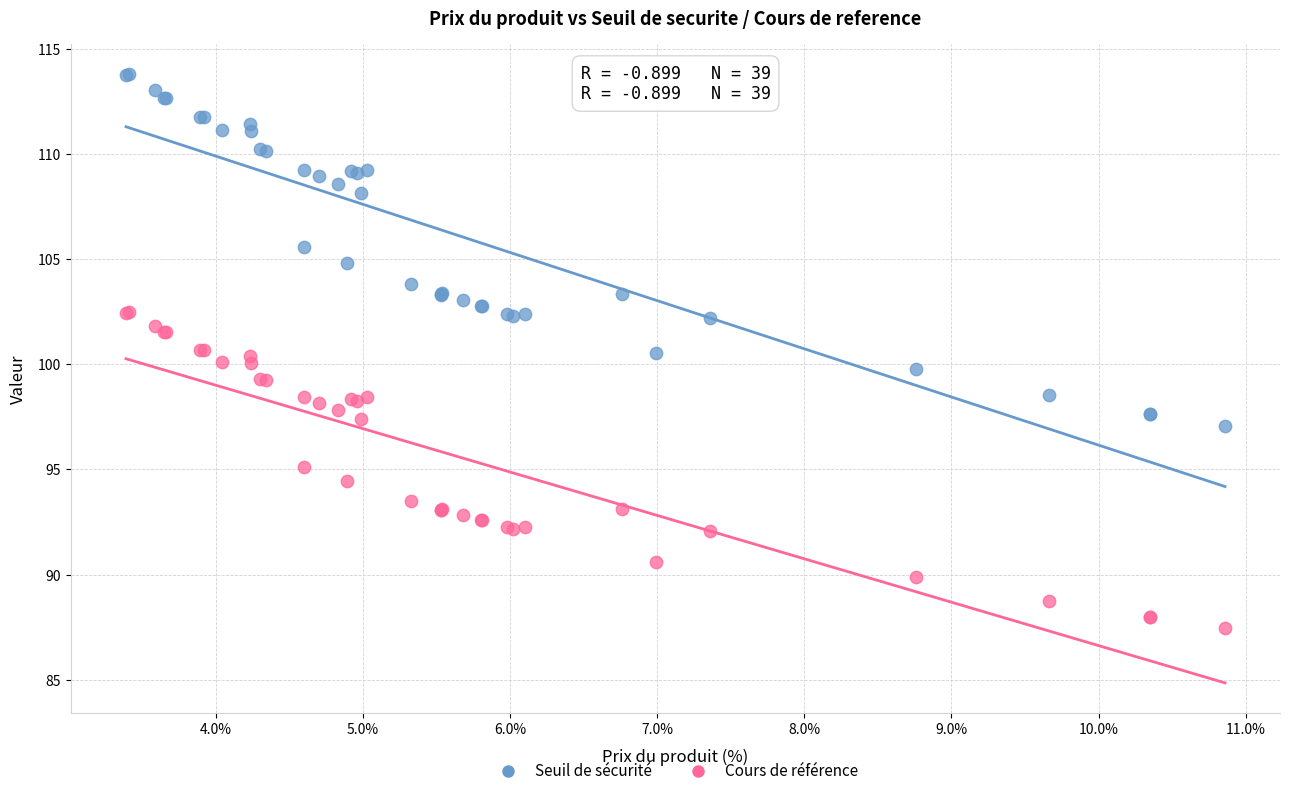

What are all the series names shown in the legend?

Seuil de sécurité, Cours de référence